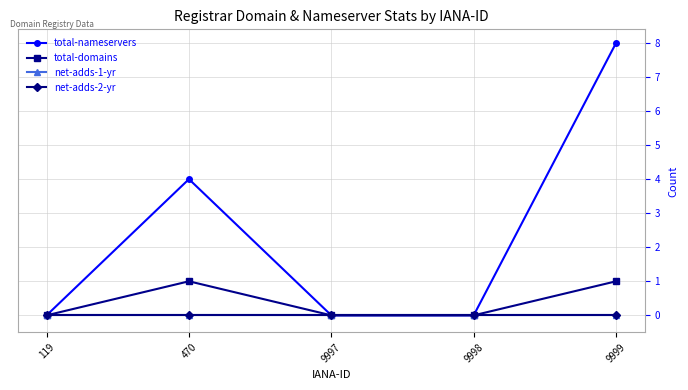

Reading left to right, extract all data points from this chart.

total-nameservers: 119=0	470=4	9997=0	9998=0	9999=8
total-domains: 119=0	470=1	9997=0	9998=0	9999=1
net-adds-1-yr: 119=0	470=0	9997=0	9998=0	9999=0
net-adds-2-yr: 119=0	470=0	9997=0	9998=0	9999=0